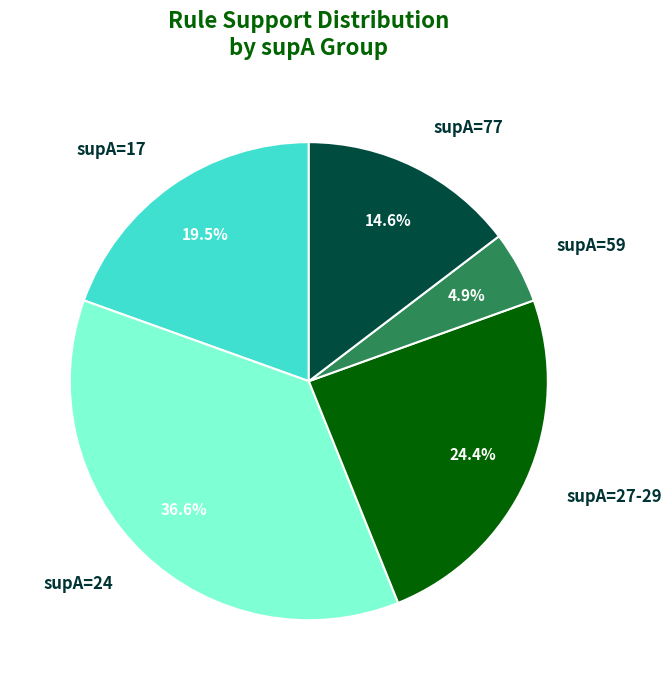

How many segments does this pie chart have?

5